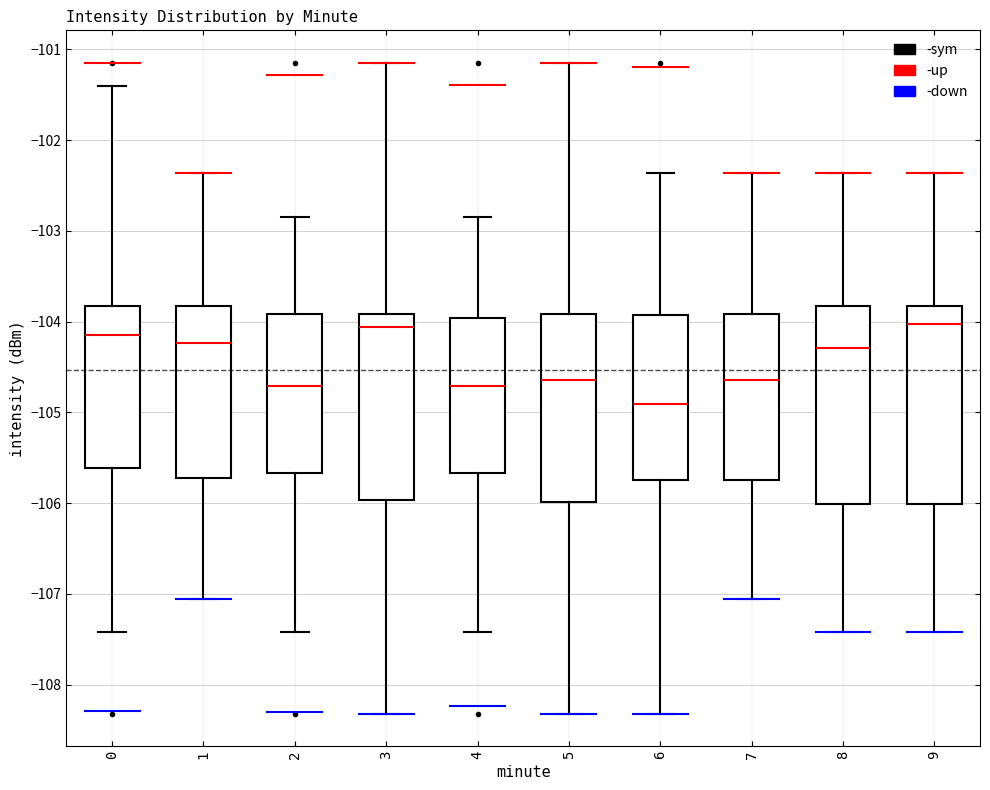

Where does the upper whisker of the box at x = 3 end on the y-axis? The values are not printed on the chart, so give them approximately, as read against the axis.

-101.1